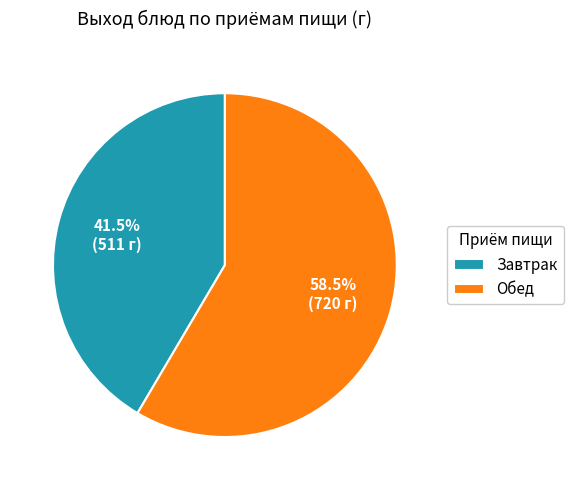

Combined, what portion of the pie is Обед and Завтрак?

100.0%